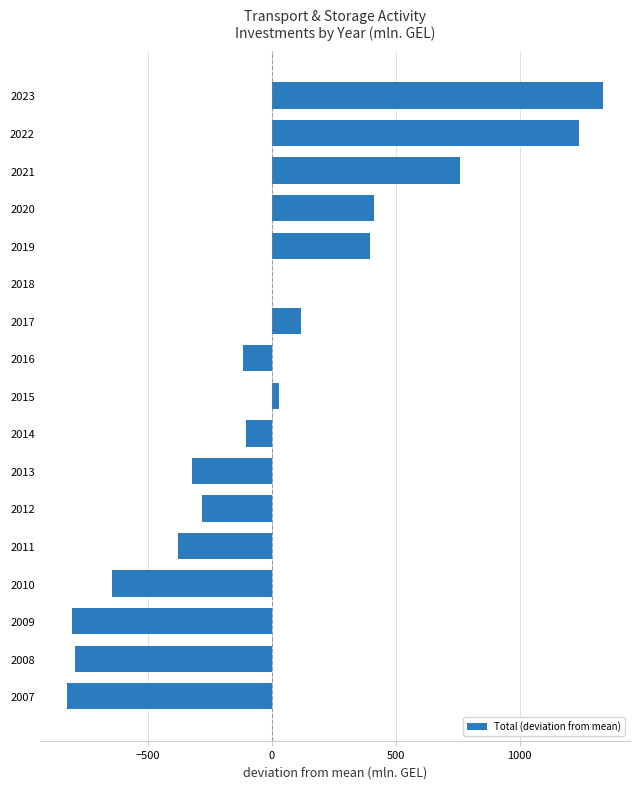

What value does the data have at 2014?

-105.0